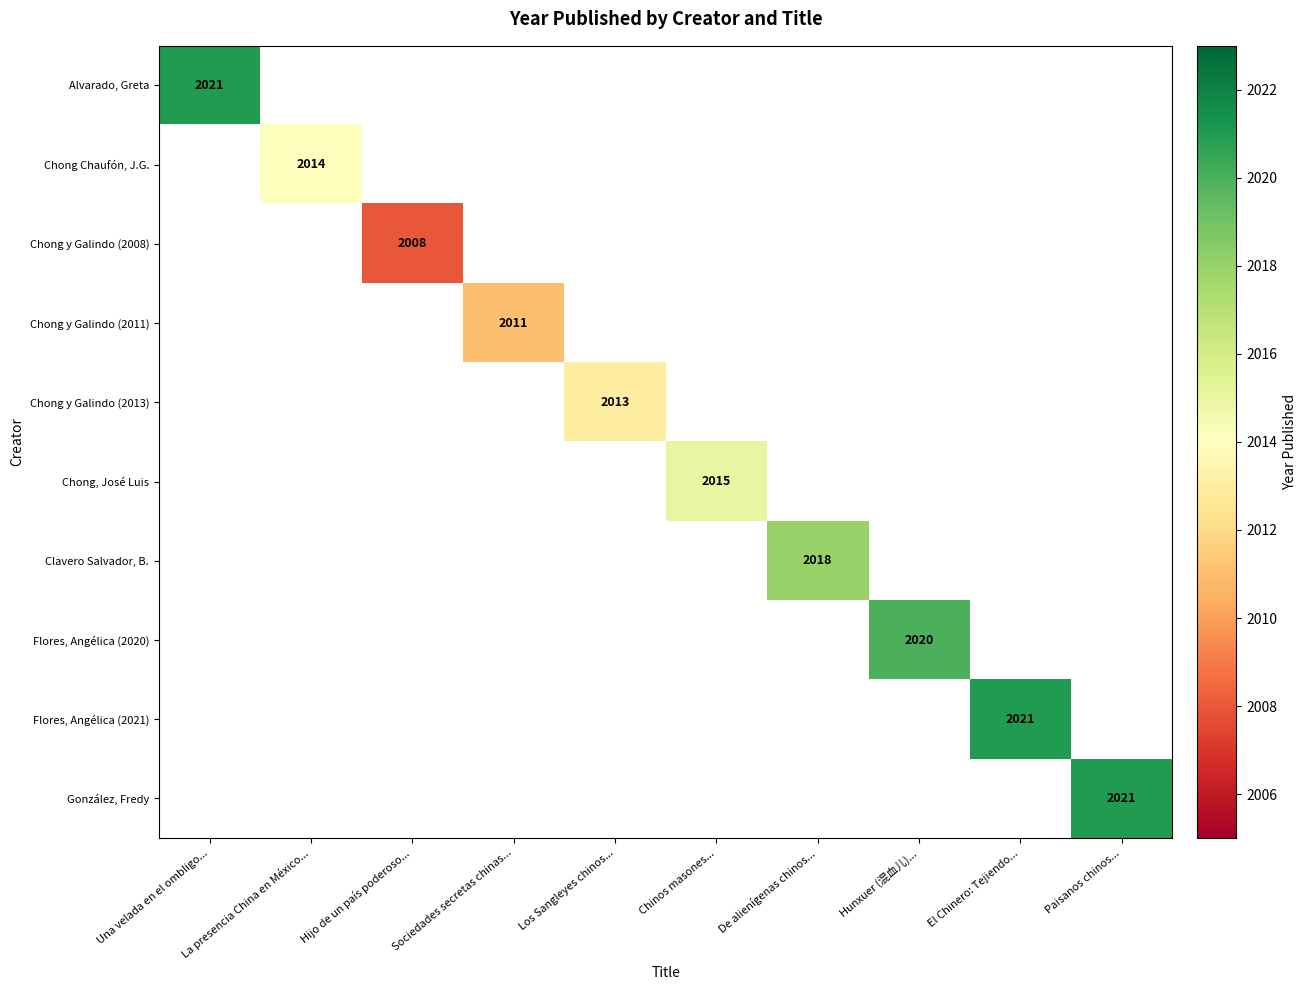

What is the minimum value shown in the chart?

2008.0